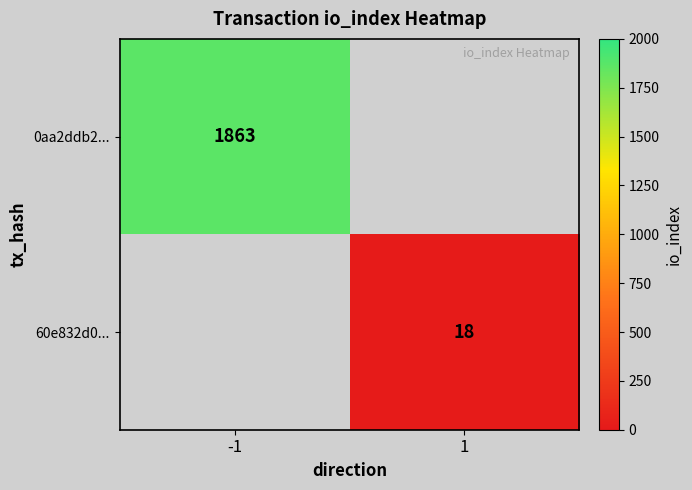

The 0aa2ddb2... series shows 1223 at -1. True or false?

False